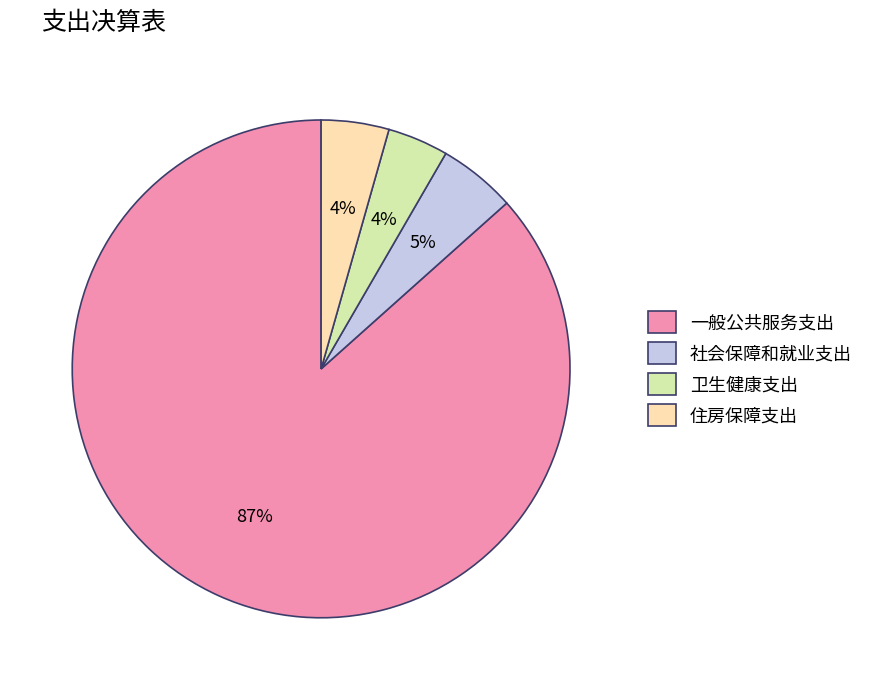

Which has a higher value, 社会保障和就业支出 or 卫生健康支出?

社会保障和就业支出